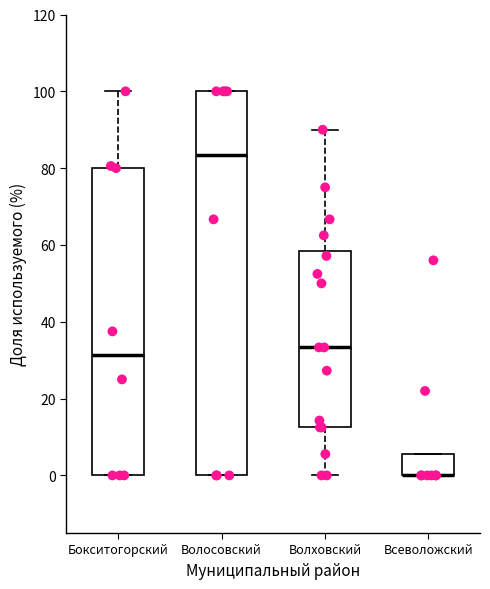

Comparing the boxes themselves (not the whiskers), which one is the tallest?

Волосовский